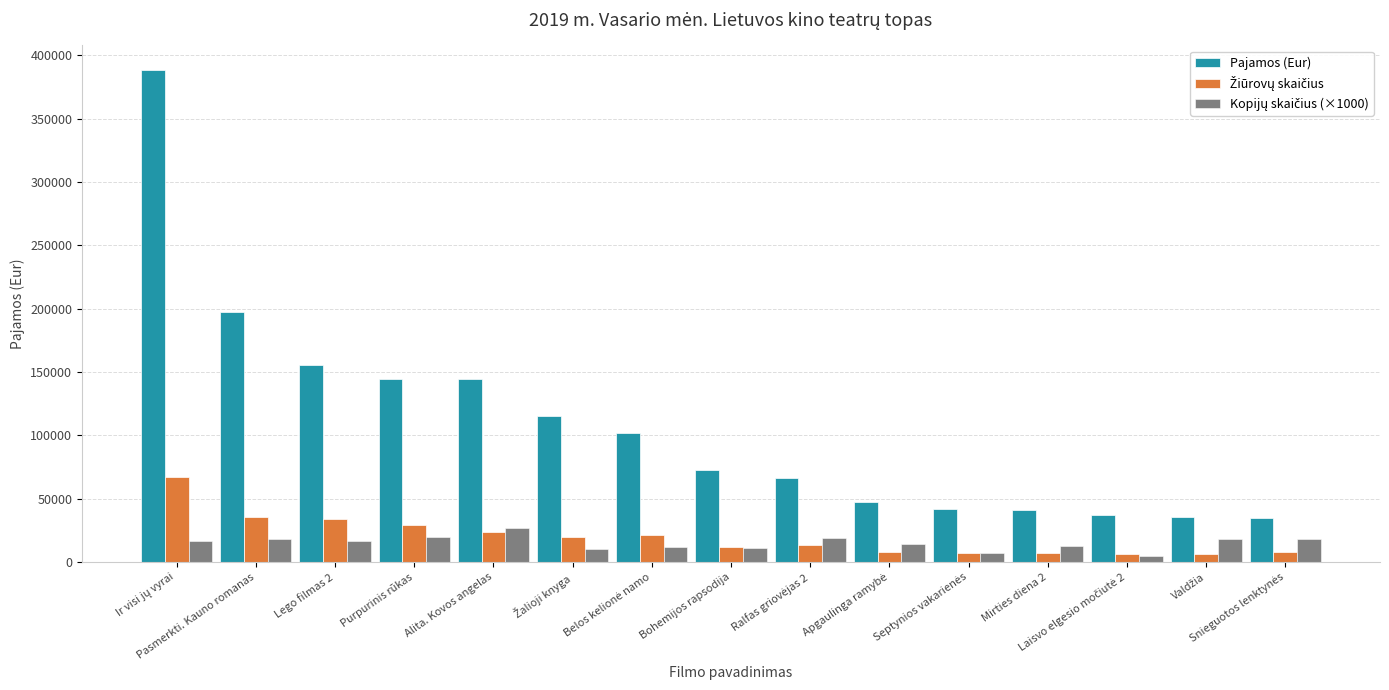

What is the maximum value for Pajamos (Eur)?

388542.6